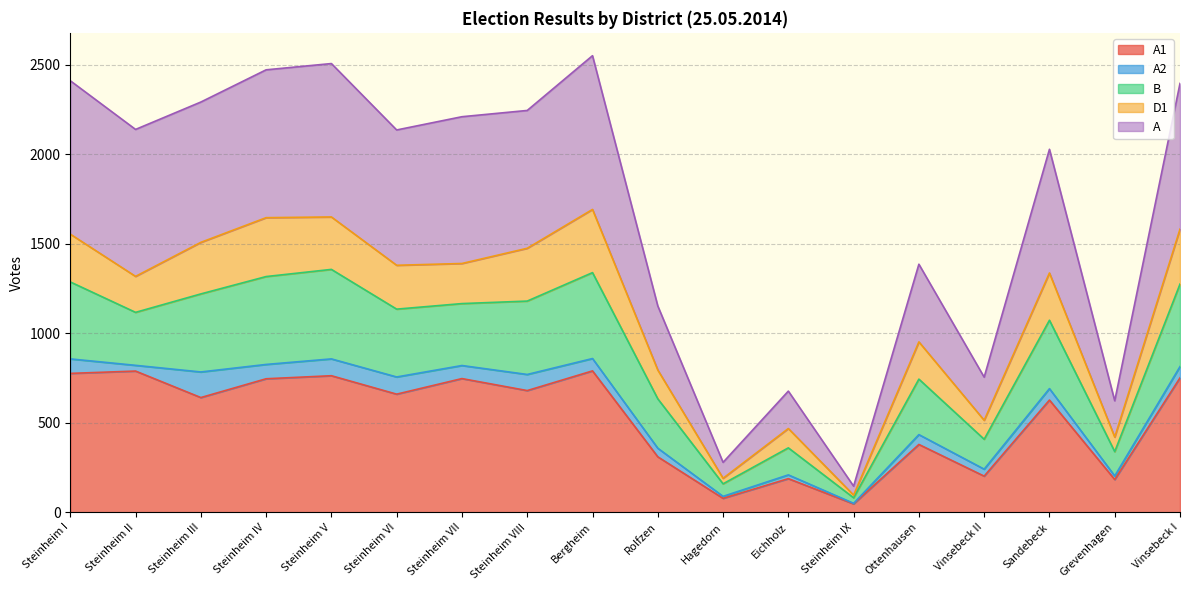

In B, how many points are higher than both neighbors (excluding endpoints)?

5